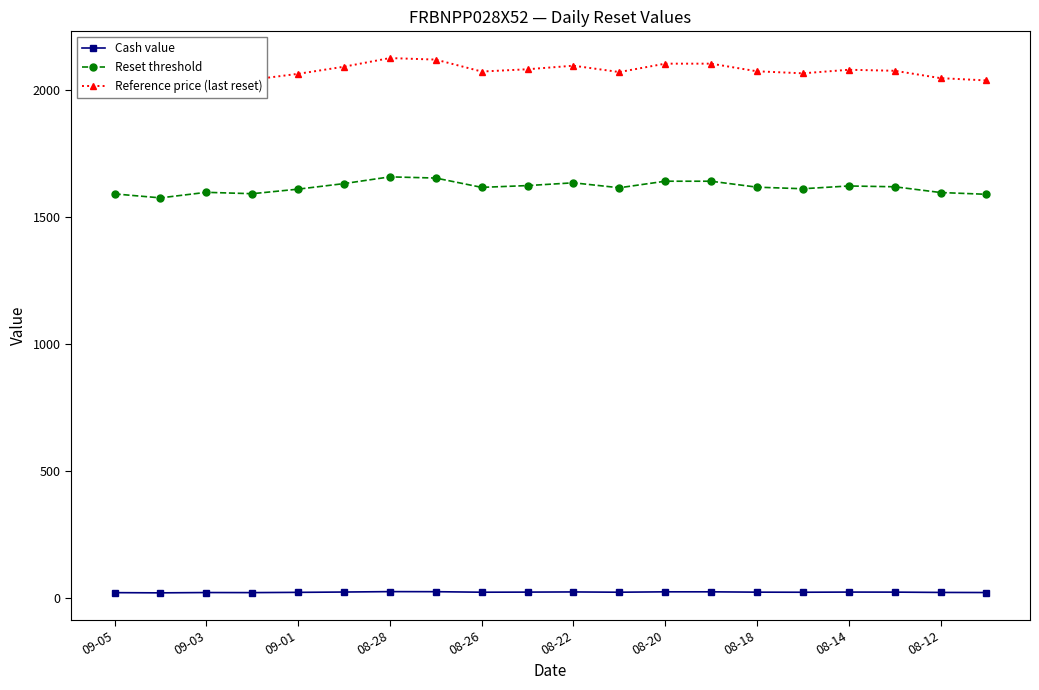

In Reset threshold, how many points are lower than both neighbors (excluding endpoints)?

5